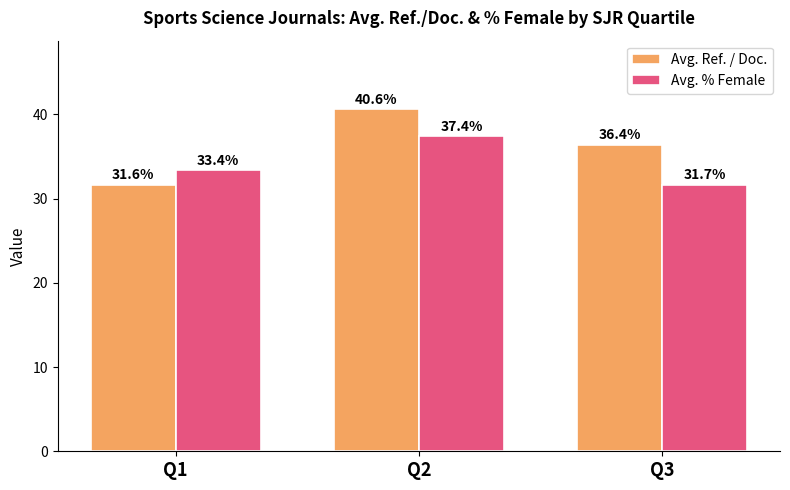

At how many categories does at least one series exceed 33?

3